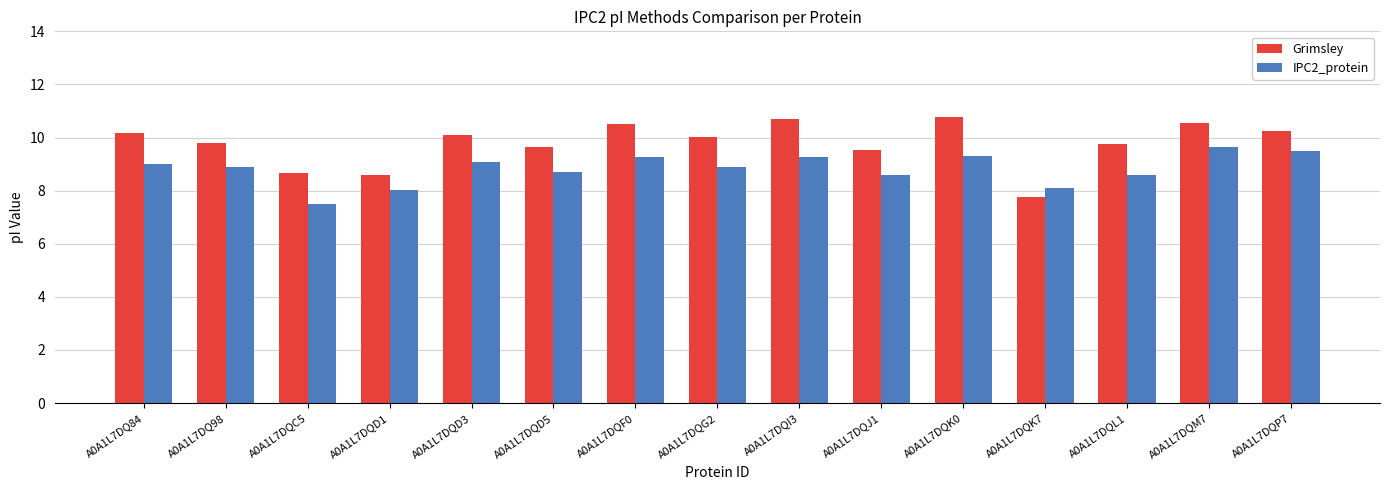

What is the maximum value for Grimsley?

10.8